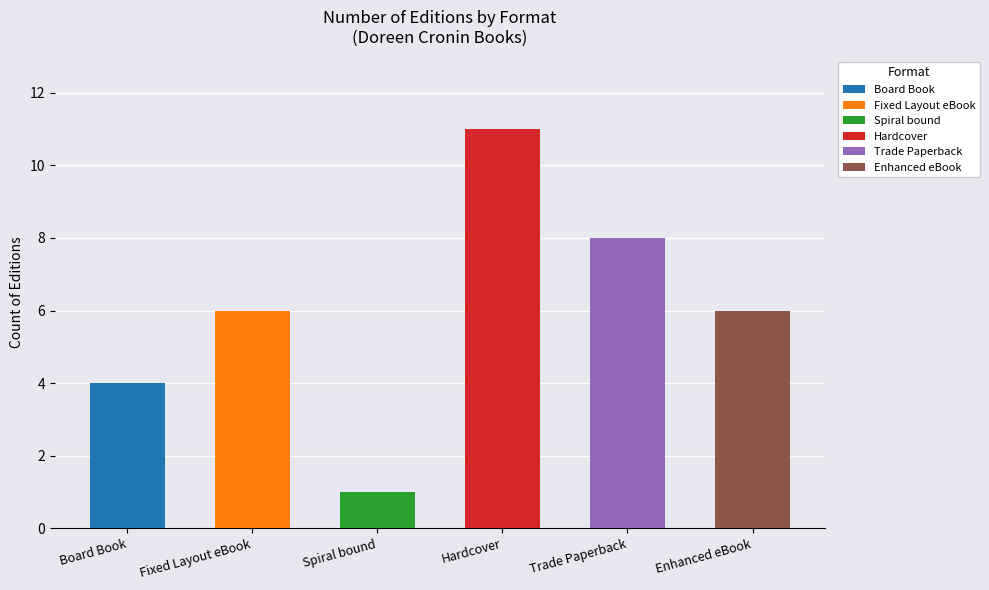

At which category does the chart reach its minimum across all series?

Spiral bound